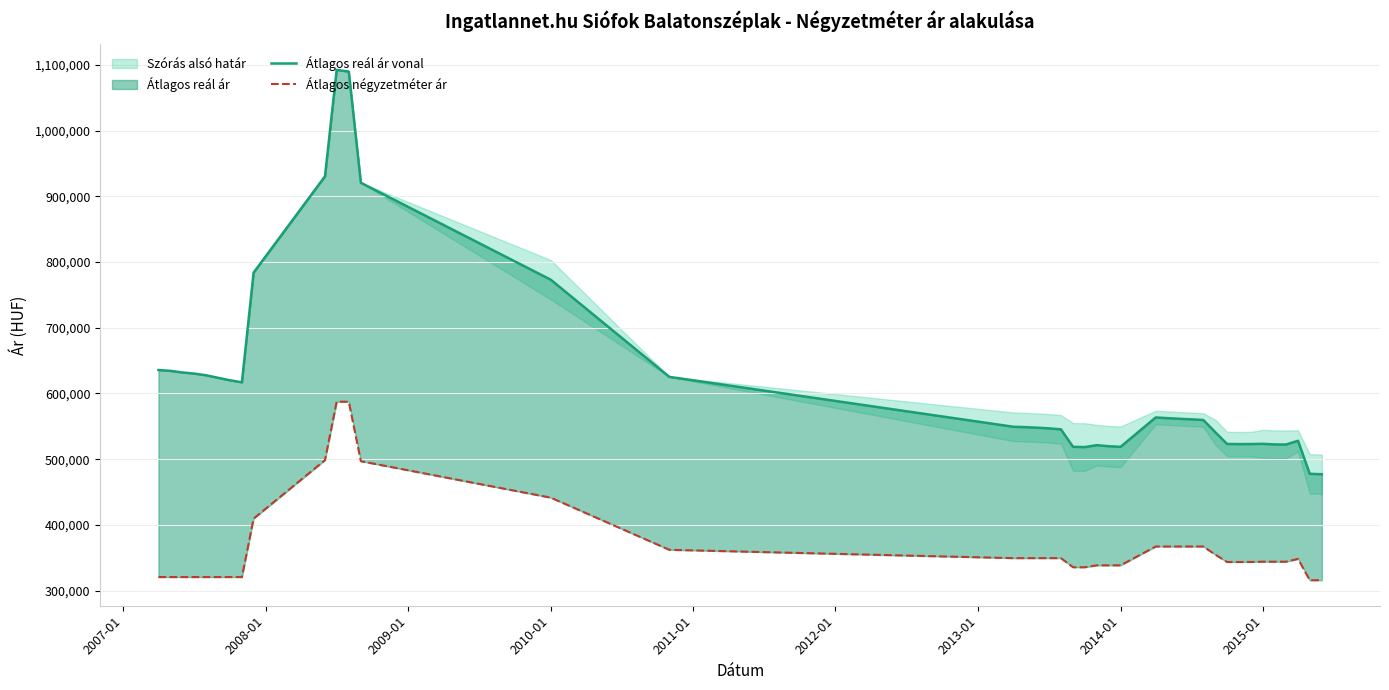

Does the chart display data point markers on the line(s)?

No